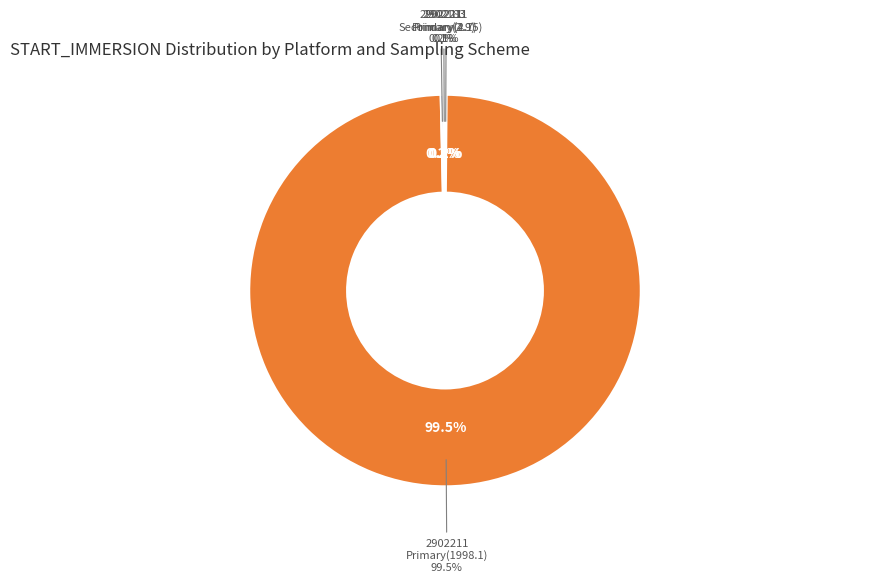

What is the total percentage of 2902211 - Primary (1998.1) and 2902211 - Secondary (4.15)?

99.7%